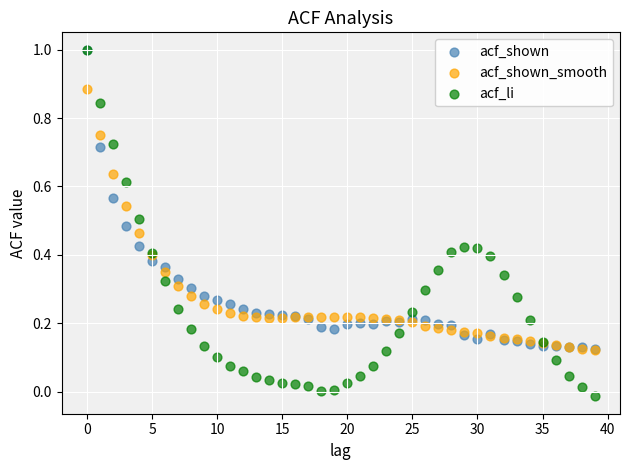

What are all the series names shown in the legend?

acf_shown, acf_shown_smooth, acf_li